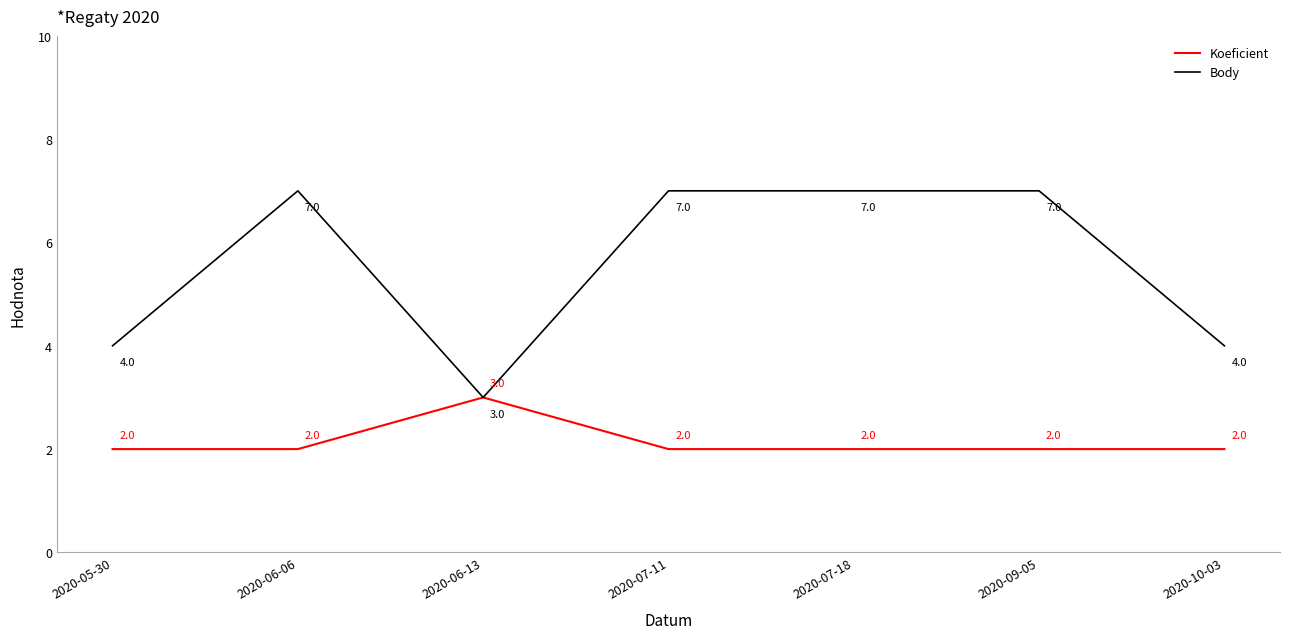

Read the Body value at 2020-09-05.

7